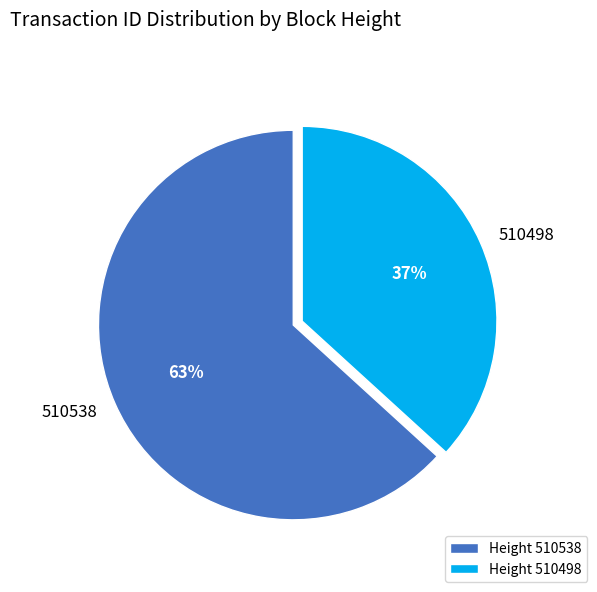

Rank the categories by value from lowest to highest.

510498, 510538